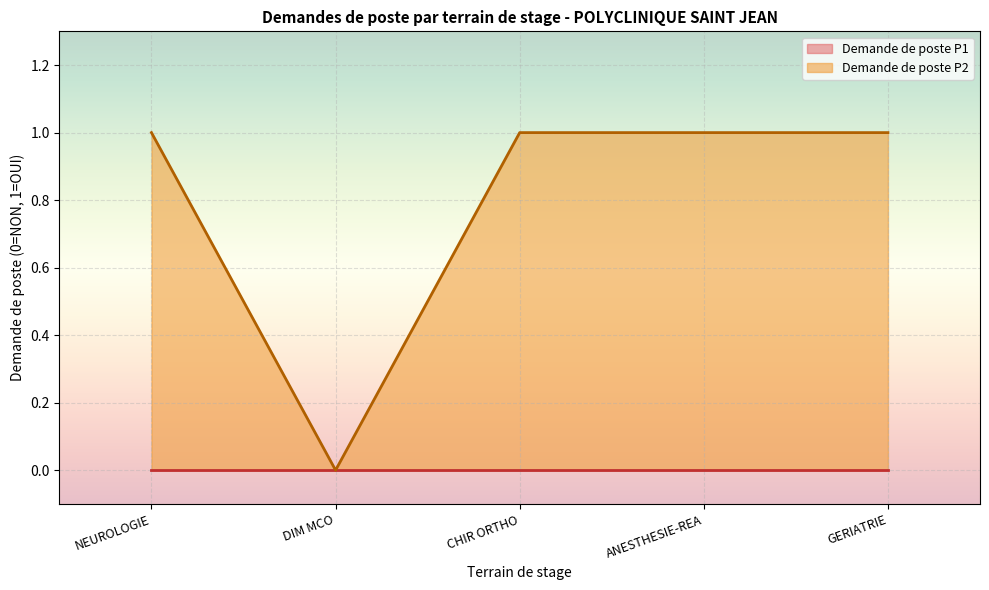

Count the number of categories in the chart.

5